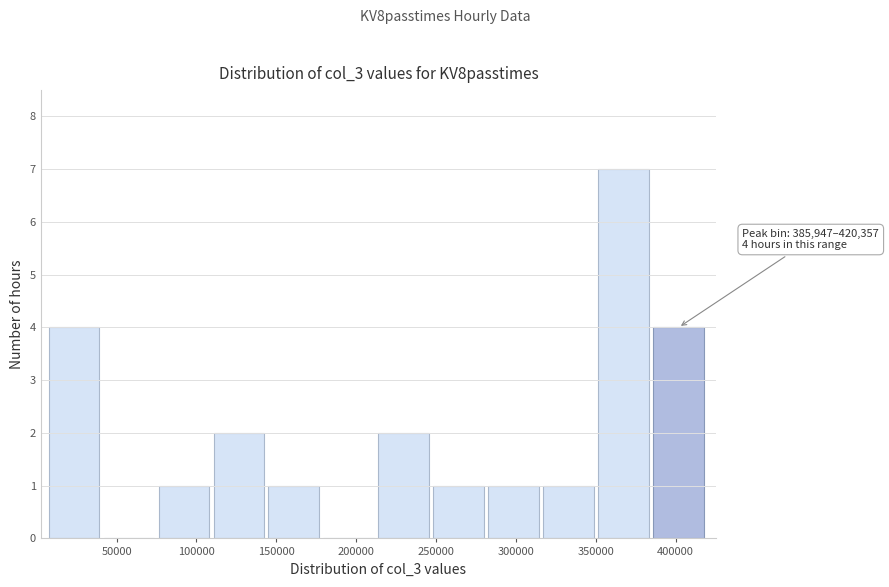

Over which range of the x-axis is the bar tallest?

350000 to 385000